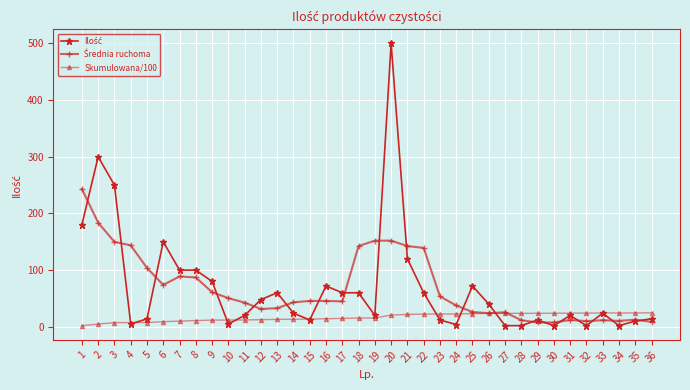

At which category does the chart reach its peak across all series?

20